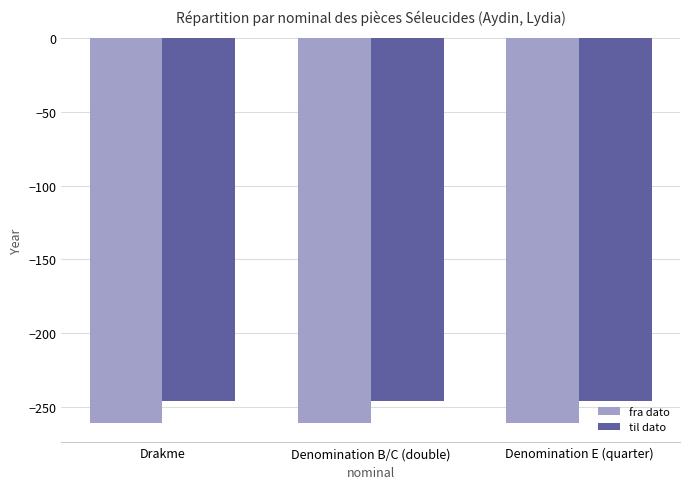

What is the total value across all series at Drakme?

-507